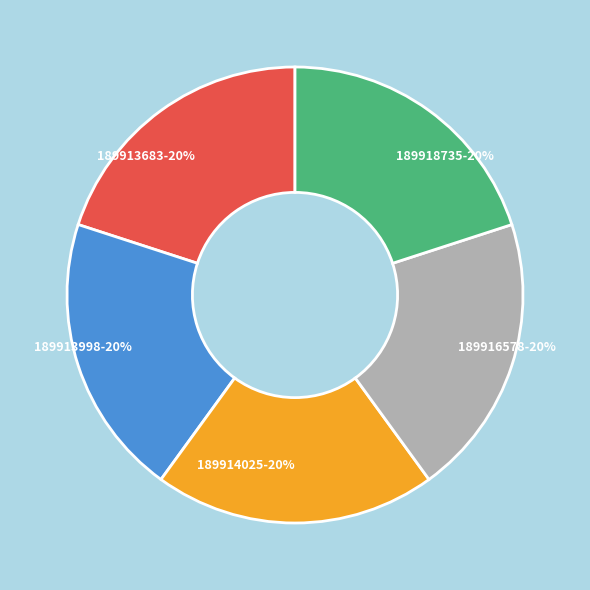

What is the ratio of the value at 189913998-20% to the value at 189918735-20%?

1.0